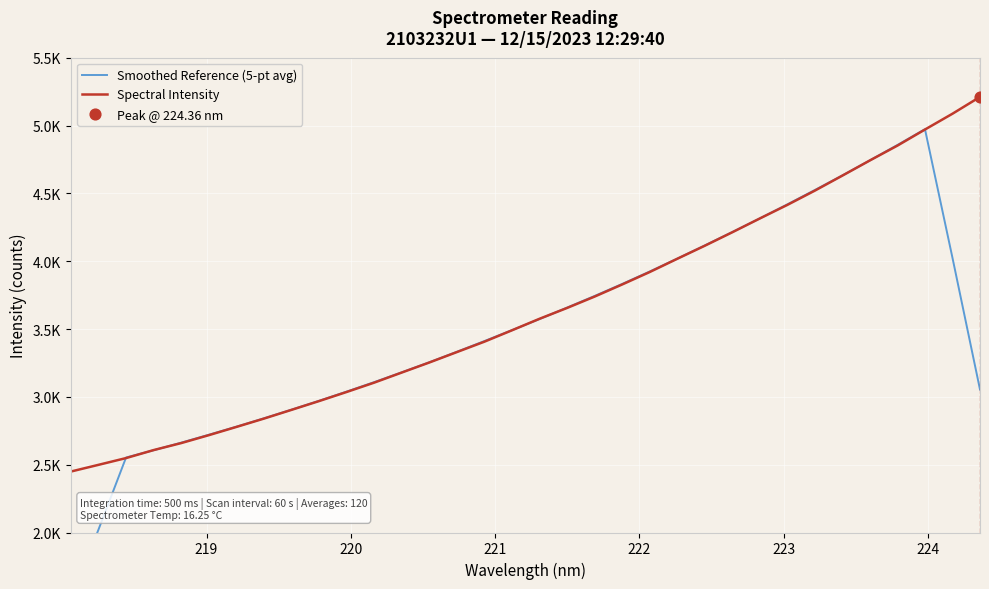

At how many categories does at least one series exceed 1903?

34